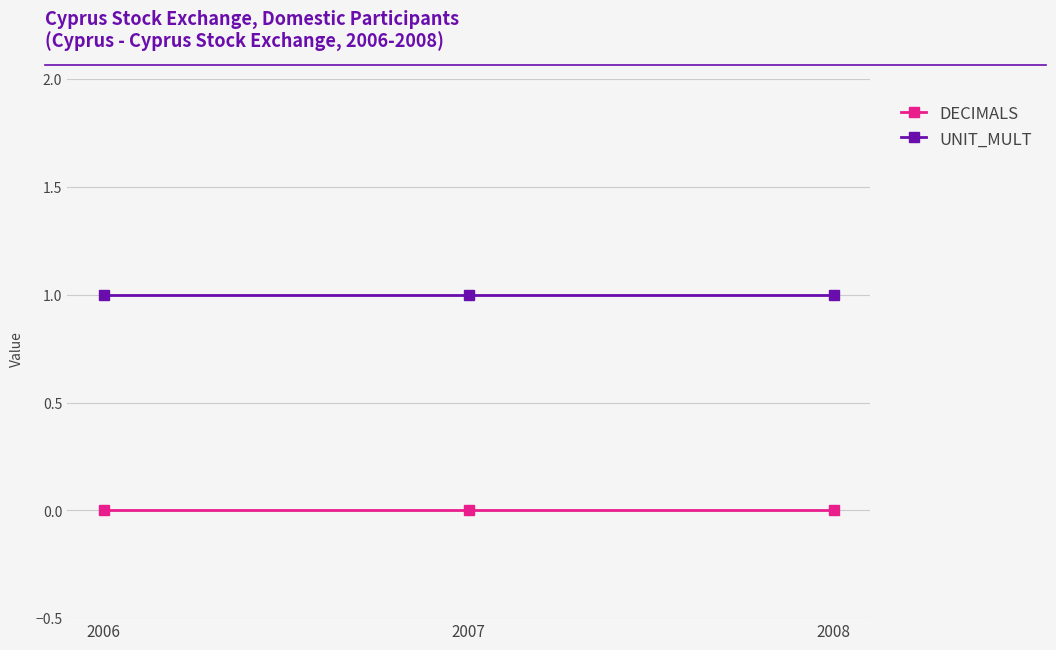

At how many categories does at least one series exceed 0?

3